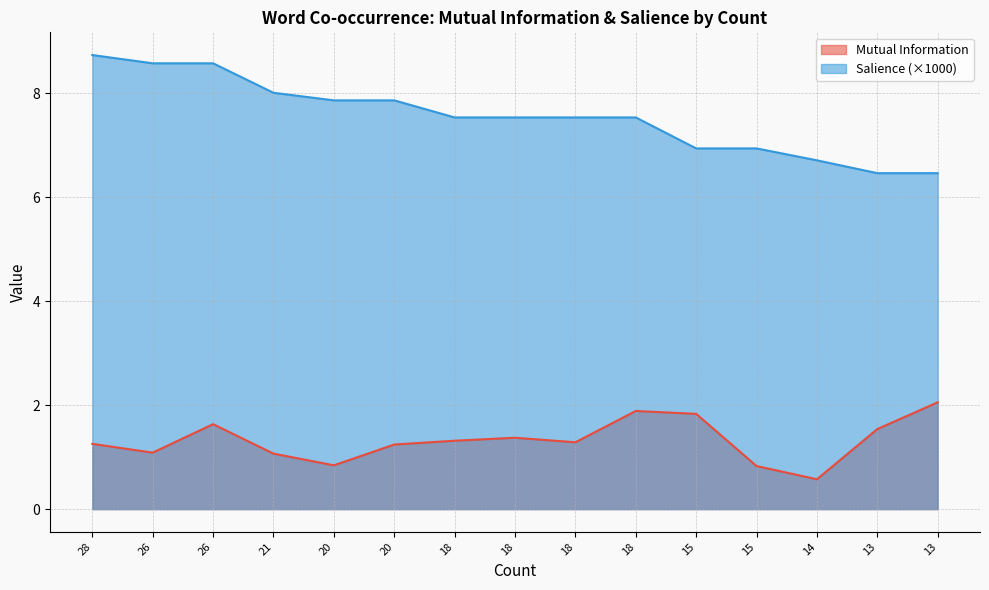

True or false: Salience has more than 0 points higher than both neighbors.

False